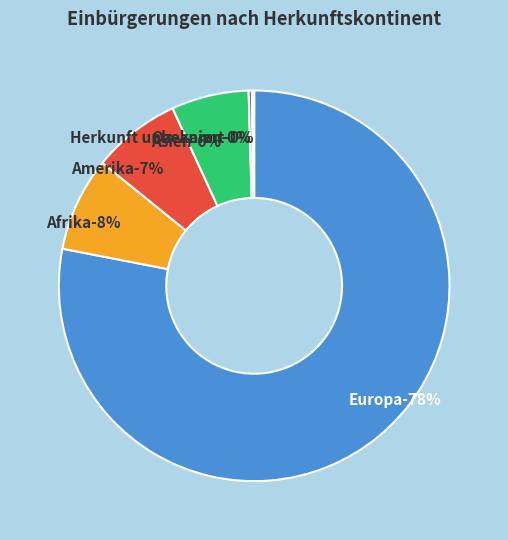

Which category has the smallest portion of the pie?

Herkunft unbekannt